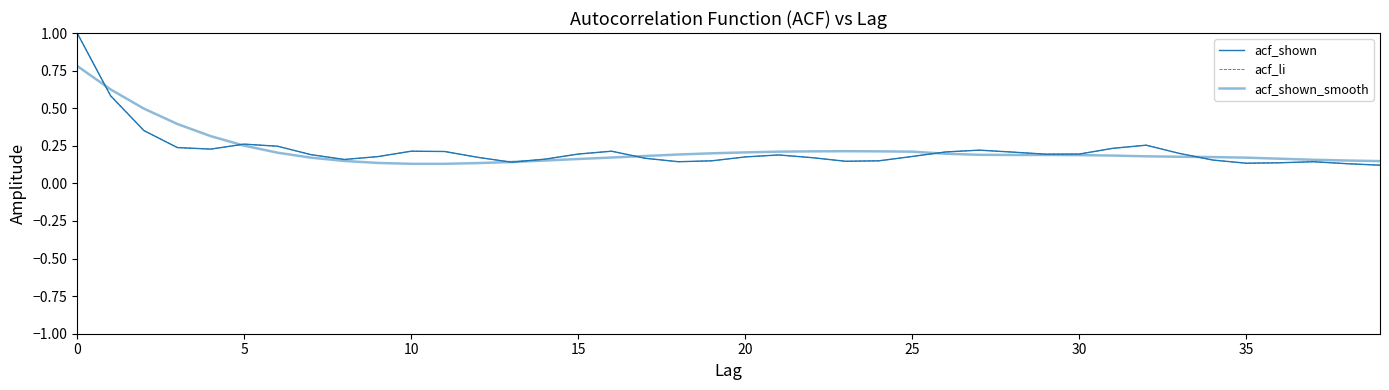

What is the maximum value shown in the chart?

1.0